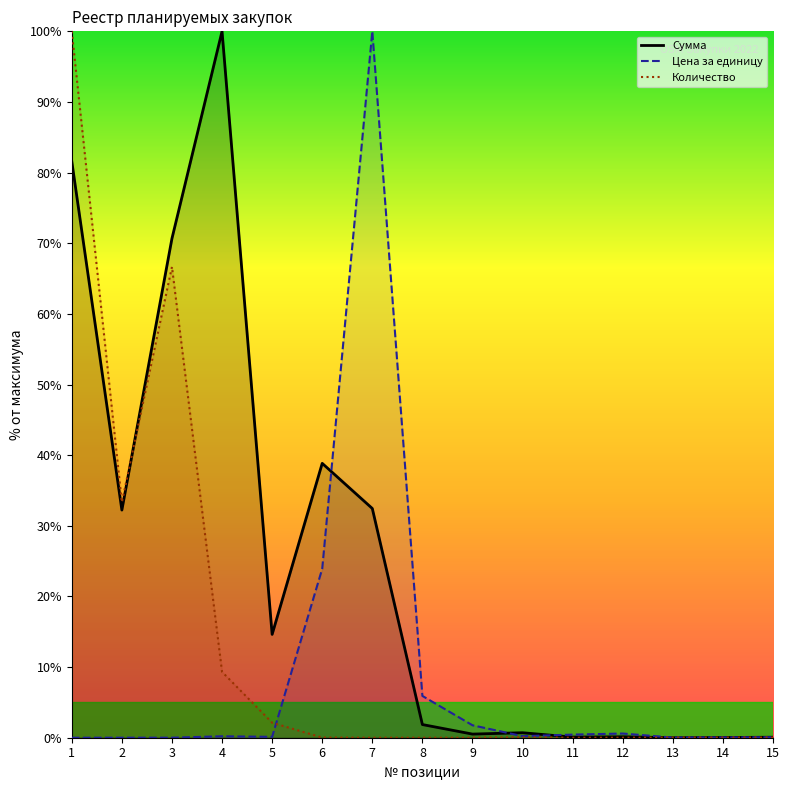

Rank the series by their maximum value, from highest to lowest.

Сумма, Цена за единицу, Количество